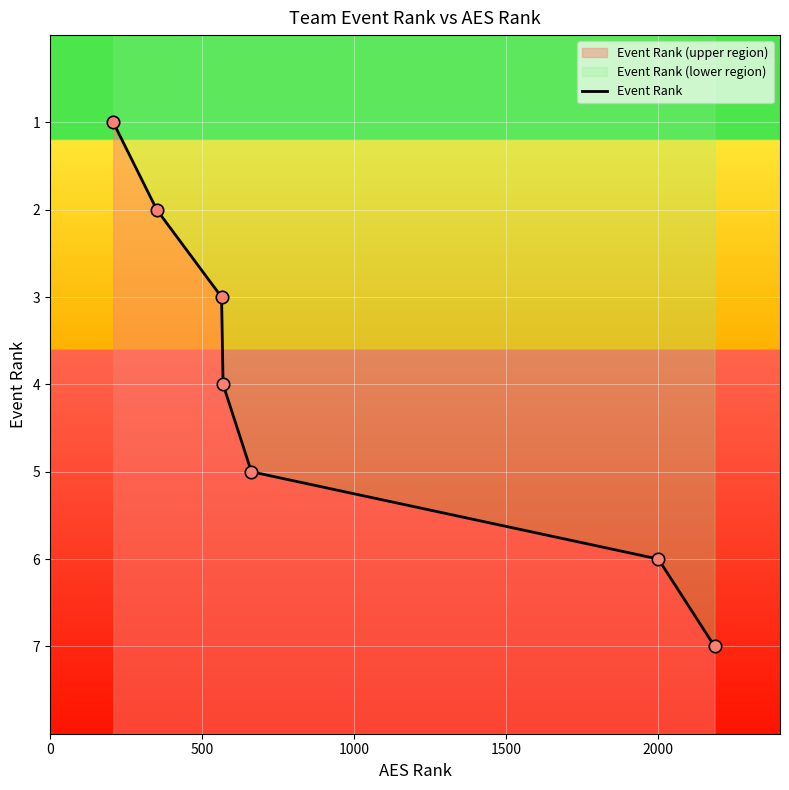

Between 2500 and 2000, which is larger?

2500